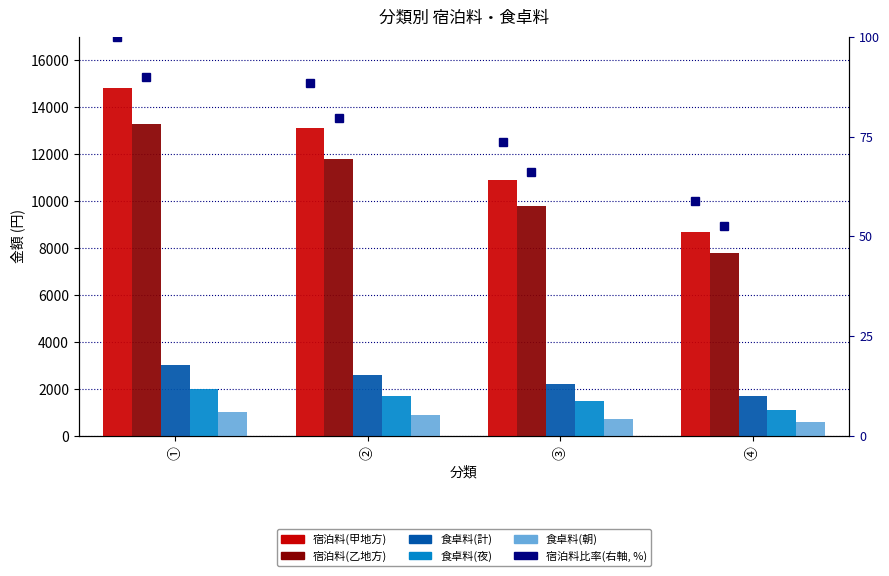

How many data points does each series have?

4